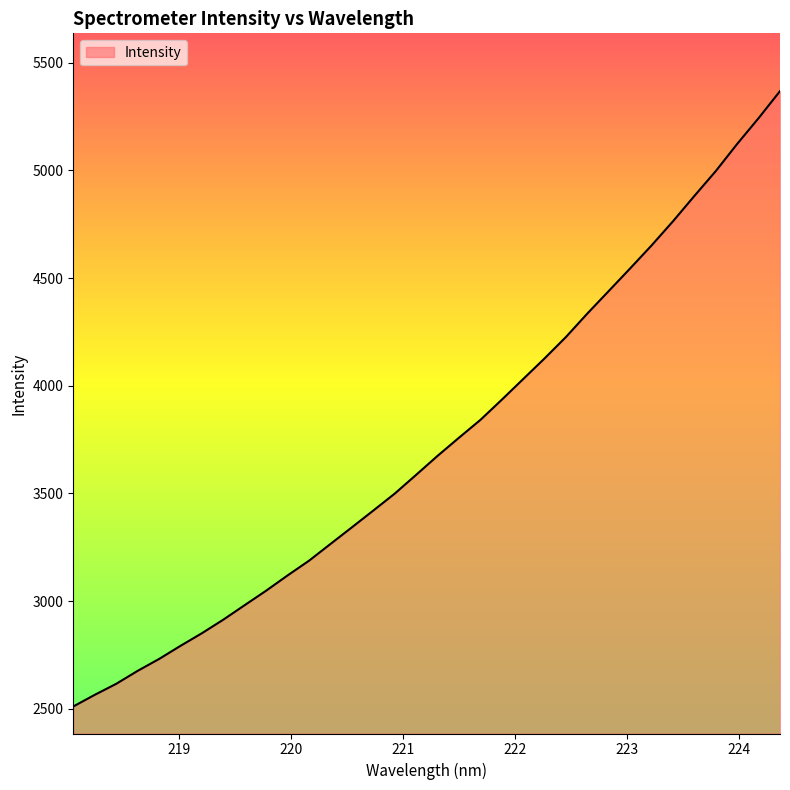

What is the difference between the maximum and minimum values?

2858.1